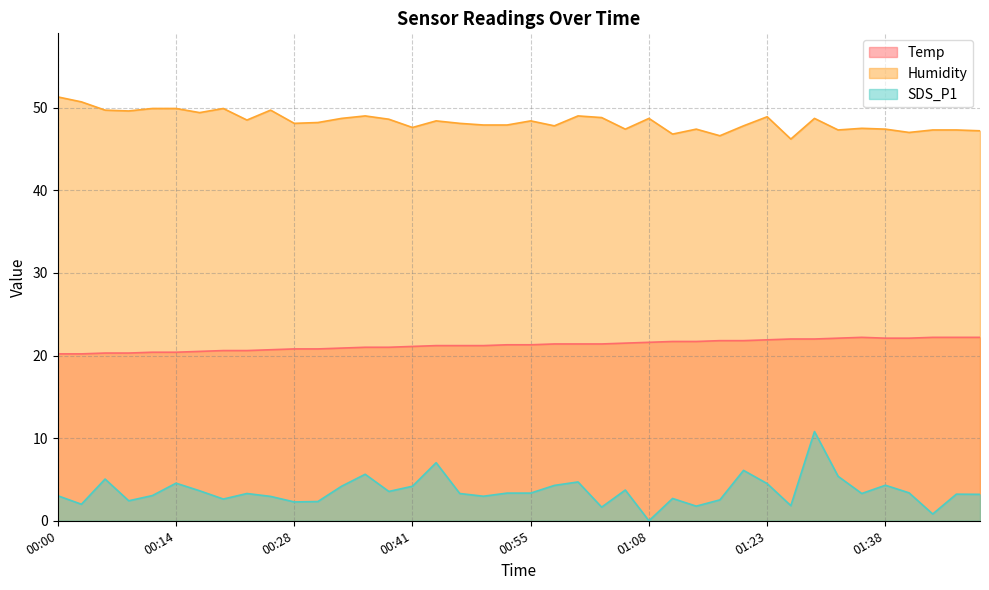

At which category does SDS_P1 reach its first local valley?

00:03